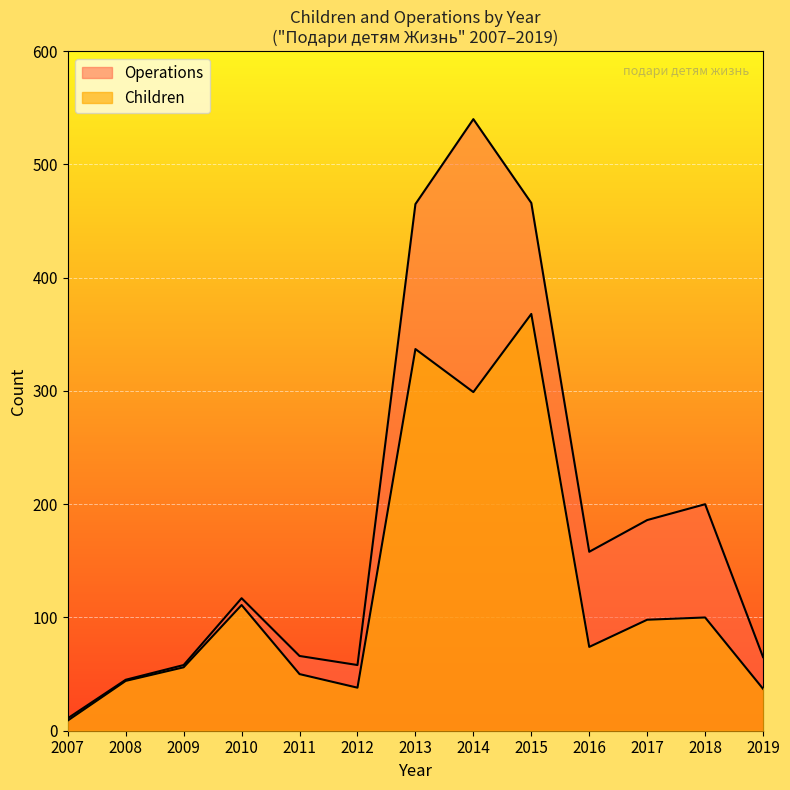

What is the difference between the Operations values at 2011 and 2018?

134